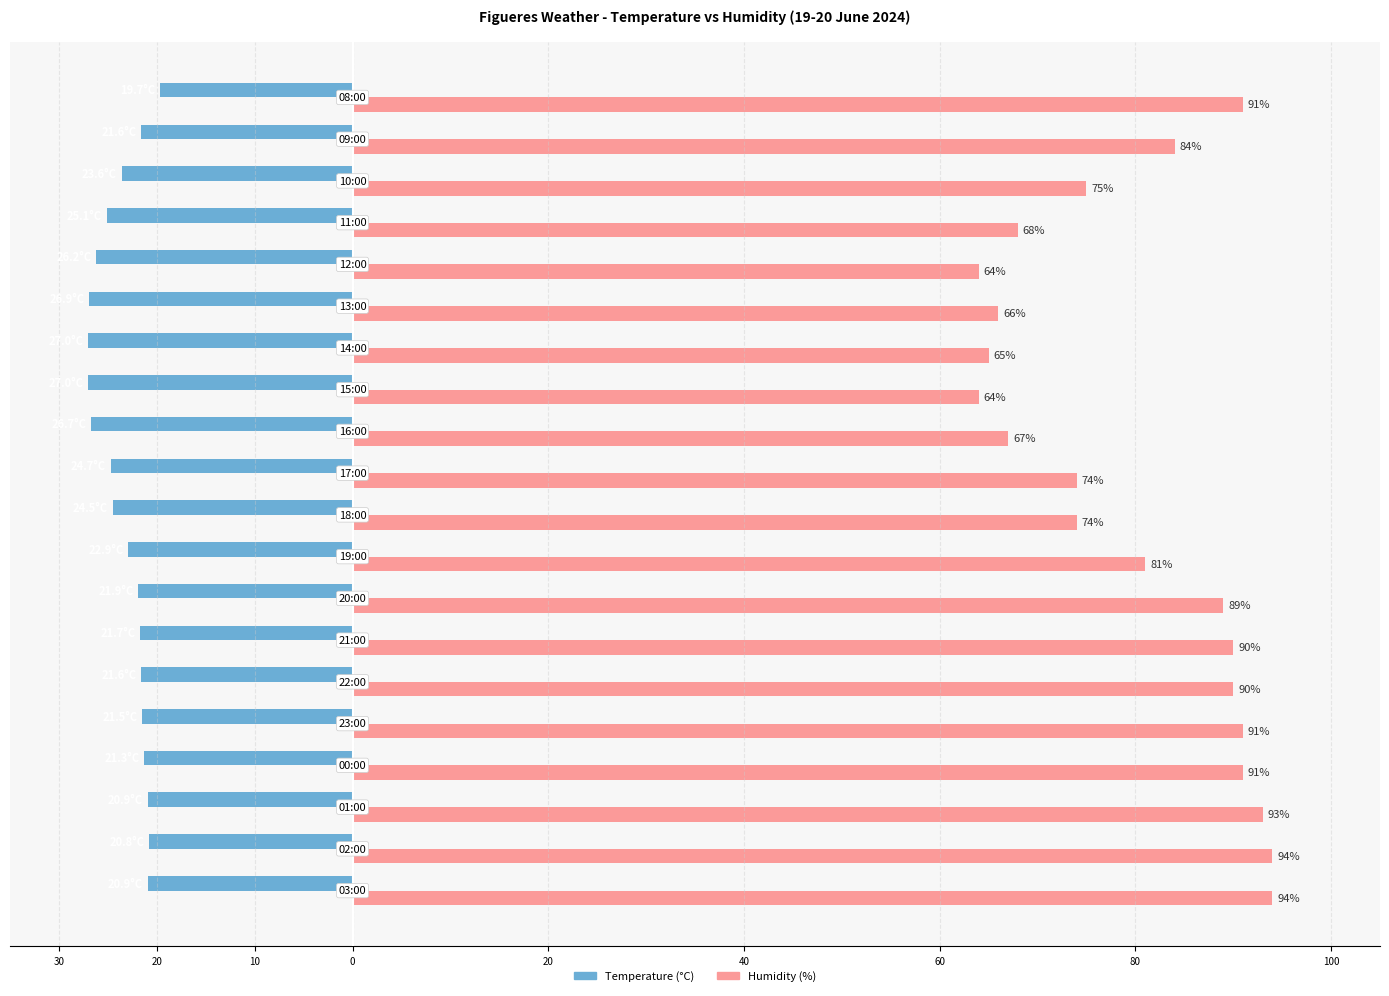

What are all the series names shown in the legend?

Temperature (°C), Humidity (%)